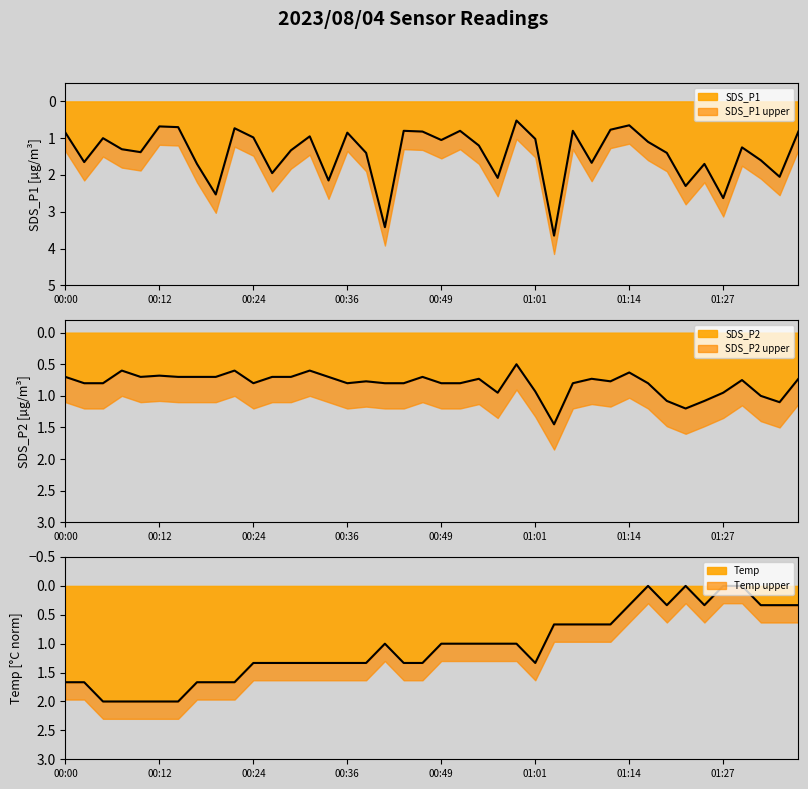

Reading right to left, extract all data points from this chart.

SDS_P1: 01:37=0.8	01:34=2.0	01:32=1.6	01:29=1.2	01:27=2.6	01:24=1.7	01:22=2.3	01:19=1.4	01:17=1.1	01:14=0.7	01:12=0.8	01:09=1.7	01:06=0.8	01:03=3.6	01:01=1.0	00:58=0.5	00:56=2.1	00:53=1.2	00:51=0.8	00:49=1.1	00:46=0.8	00:44=0.8	00:41=3.4	00:39=1.4	00:36=0.8	00:34=2.1	00:31=0.9	00:29=1.3	00:27=1.9	00:24=1.0	00:22=0.7	00:19=2.5	00:17=1.7	00:14=0.7	00:12=0.7	00:10=1.4	00:07=1.3	00:05=1.0	00:02=1.6	00:00=0.8
SDS_P2: 01:37=0.7	01:34=1.1	01:32=1.0	01:29=0.8	01:27=0.9	01:24=1.1	01:22=1.2	01:19=1.1	01:17=0.8	01:14=0.6	01:12=0.8	01:09=0.7	01:06=0.8	01:03=1.4	01:01=0.9	00:58=0.5	00:56=0.9	00:53=0.7	00:51=0.8	00:49=0.8	00:46=0.7	00:44=0.8	00:41=0.8	00:39=0.8	00:36=0.8	00:34=0.7	00:31=0.6	00:29=0.7	00:27=0.7	00:24=0.8	00:22=0.6	00:19=0.7	00:17=0.7	00:14=0.7	00:12=0.7	00:10=0.7	00:07=0.6	00:05=0.8	00:02=0.8	00:00=0.7
Temp: 01:37=0.3	01:34=0.3	01:32=0.3	01:29=0.0	01:27=0.0	01:24=0.3	01:22=0.0	01:19=0.3	01:17=0.0	01:14=0.3	01:12=0.7	01:09=0.7	01:06=0.7	01:03=0.7	01:01=1.3	00:58=1.0	00:56=1.0	00:53=1.0	00:51=1.0	00:49=1.0	00:46=1.3	00:44=1.3	00:41=1.0	00:39=1.3	00:36=1.3	00:34=1.3	00:31=1.3	00:29=1.3	00:27=1.3	00:24=1.3	00:22=1.7	00:19=1.7	00:17=1.7	00:14=2.0	00:12=2.0	00:10=2.0	00:07=2.0	00:05=2.0	00:02=1.7	00:00=1.7